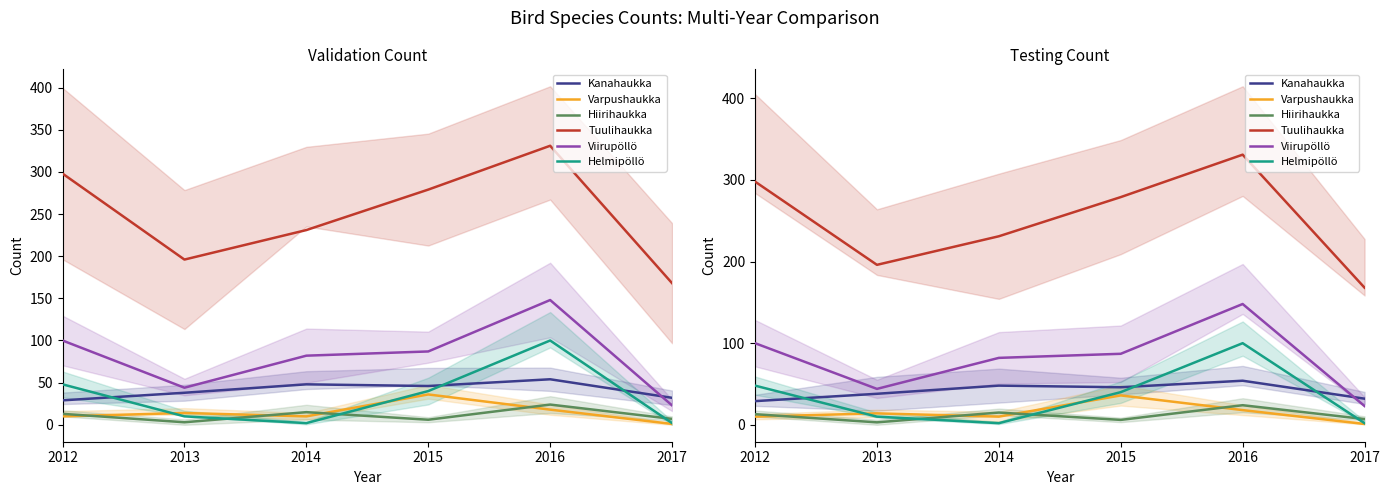

Between 2013 and 2014, which is larger?

2014